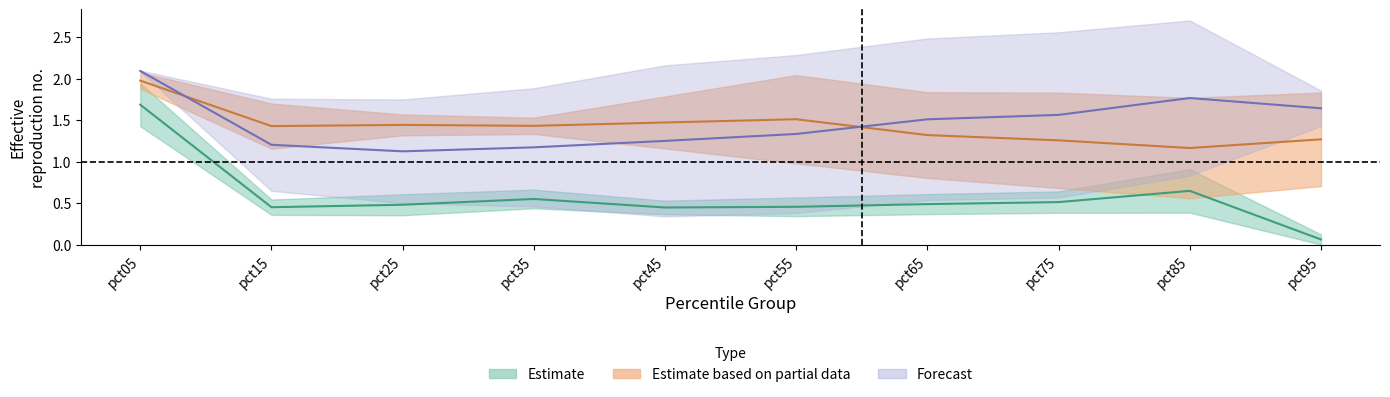

At which category does May reach its first local peak?

pct85